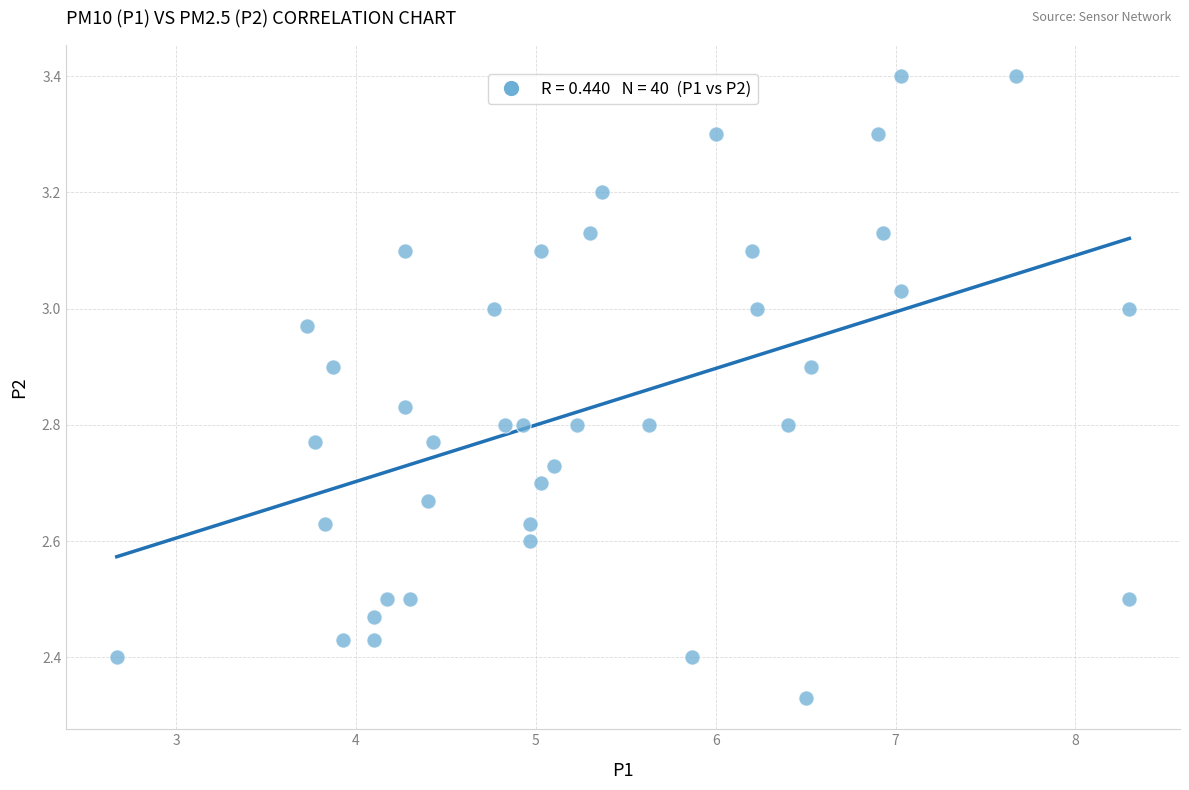

What is the range of Y values (max minus min)?

1.1